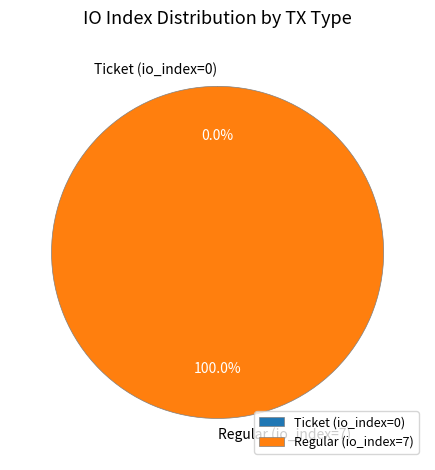

Combined, do Regular (io_index=7) and Ticket (io_index=0) account for over 50%?

Yes